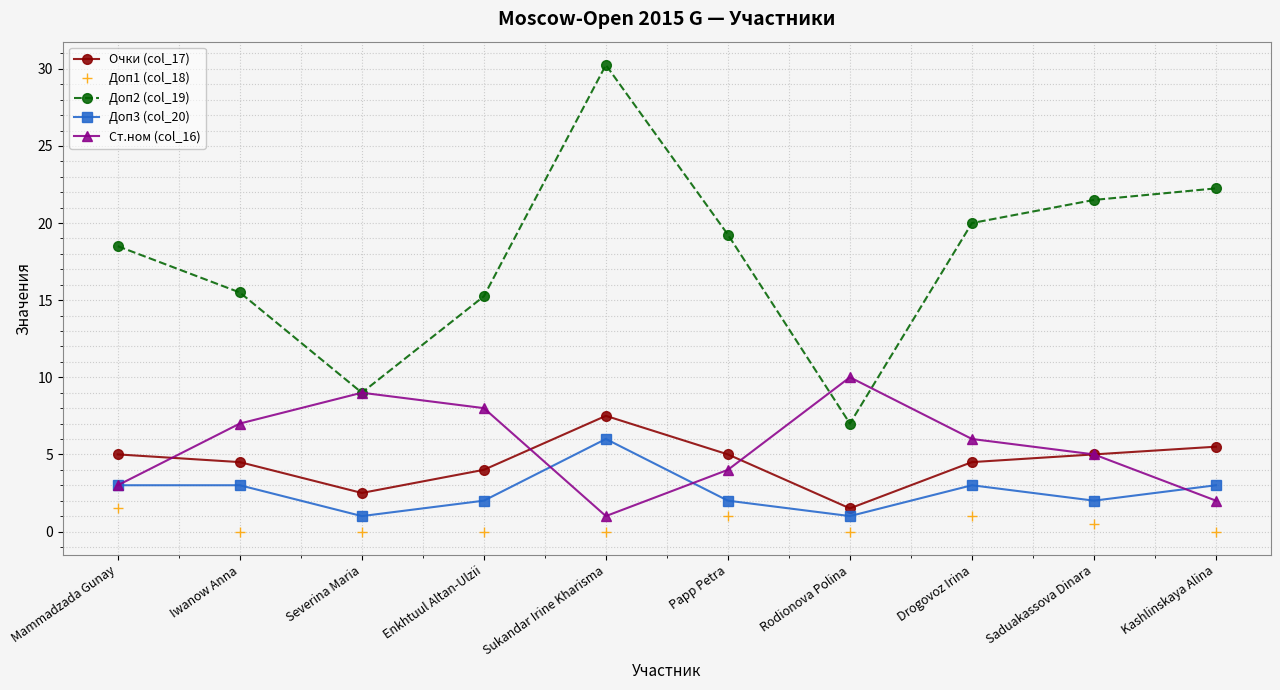

Rank the series at Drogovoz Irina from lowest to highest value.

Доп1 (col_18), Доп3 (col_20), Очки (col_17), Ст.ном (col_16), Доп2 (col_19)